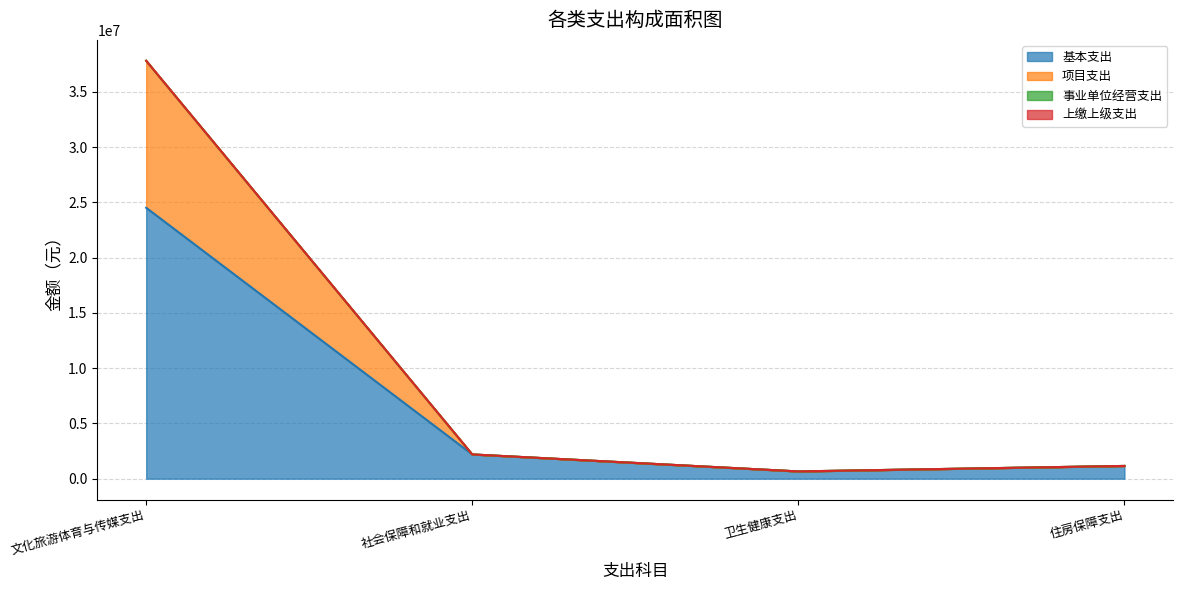

What is the label of the 3rd point from the right?

社会保障和就业支出